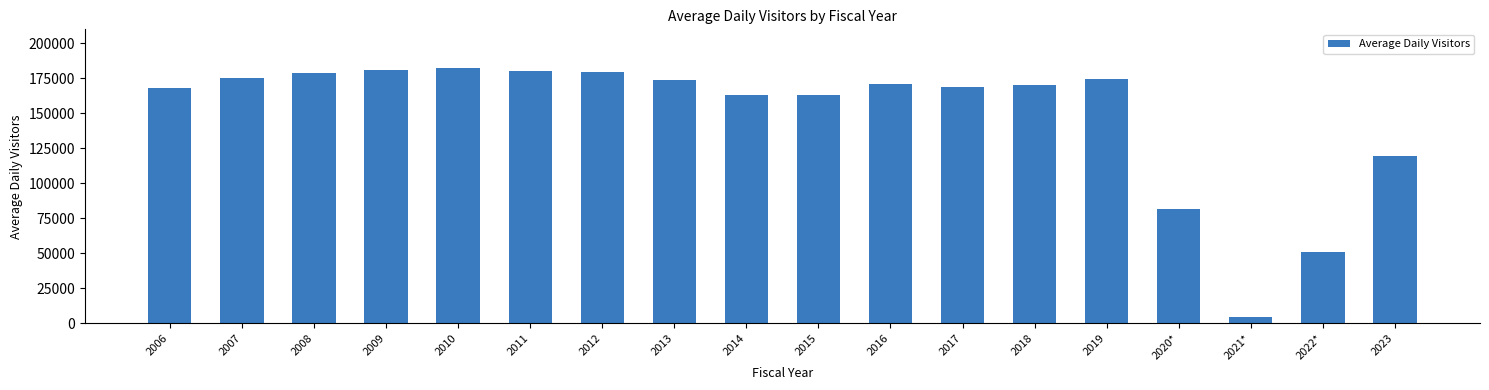

At which label does the data first exceed 170644?

2007